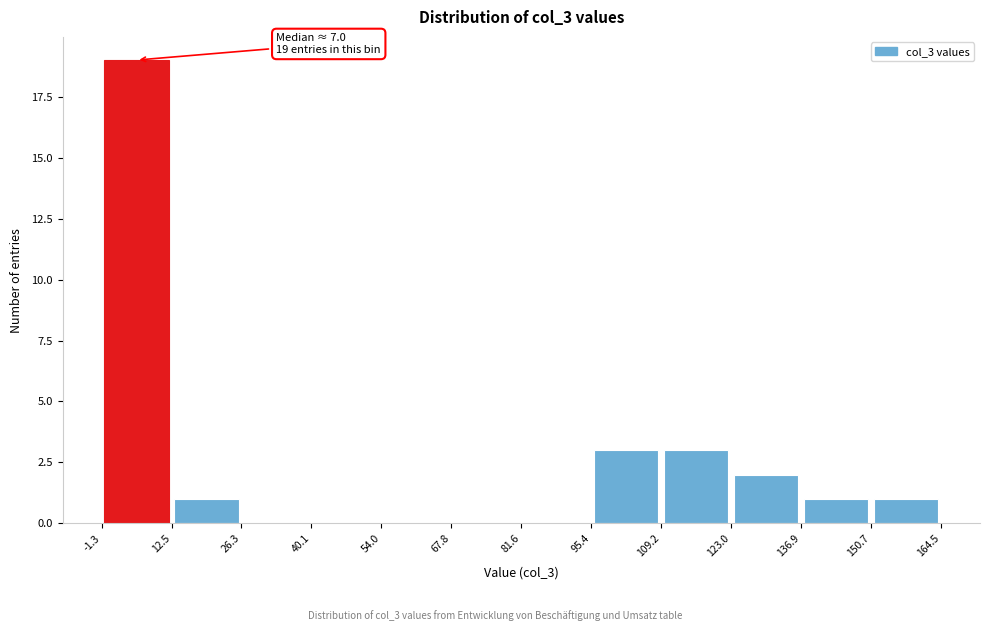

Over which range of the x-axis is the bar tallest?

-1.3 to 12.5